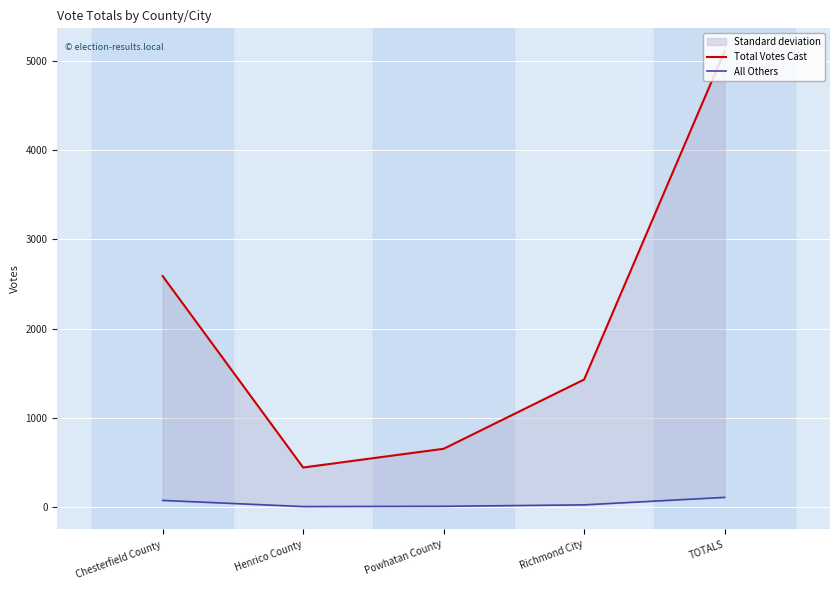

What is the greatest value displayed?

5112